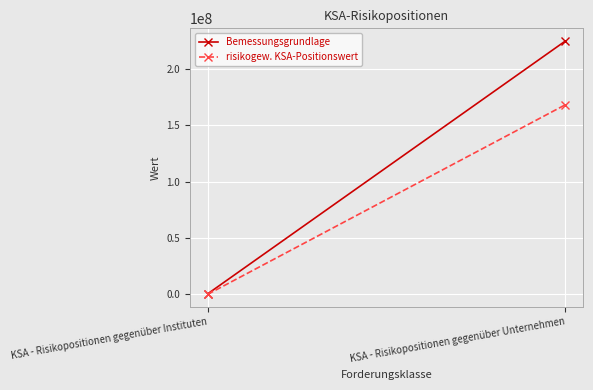

List the series in order of their overall mean, lowest first.

risikogew. KSA-Positionswert, Bemessungsgrundlage